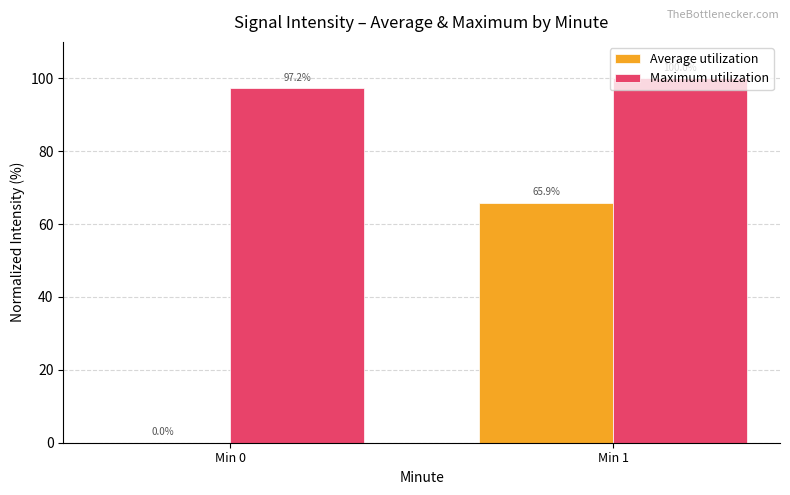

Reading left to right, extract all data points from this chart.

Average utilization: Min 0=0.0	Min 1=65.9
Maximum utilization: Min 0=97.2	Min 1=100.0